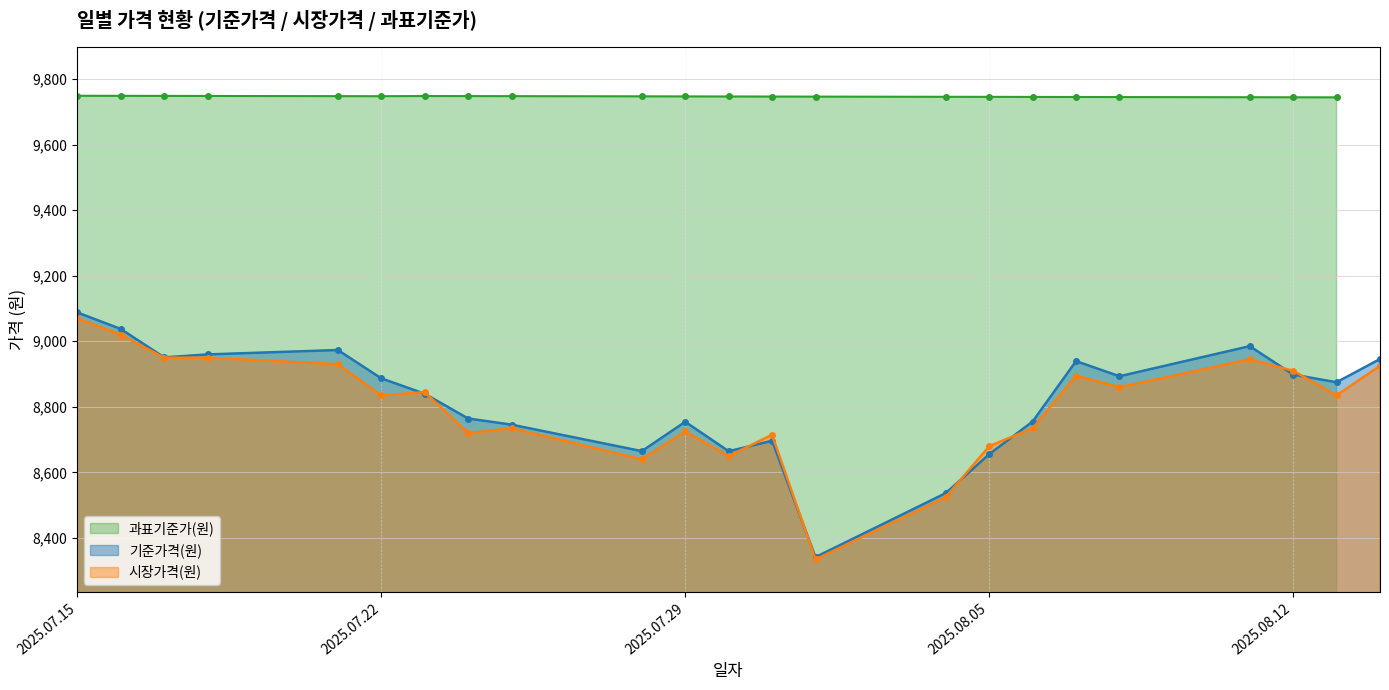

At which label does 시장가격(원) reach its minimum?

2025.08.01